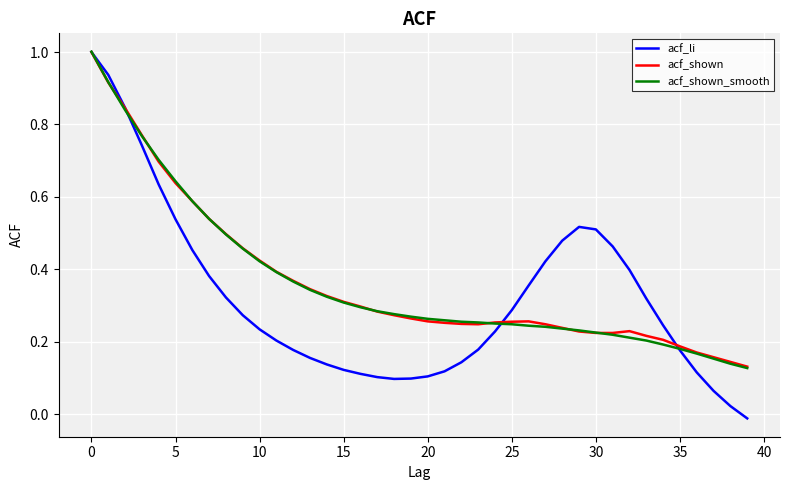

What is the highest value of the acf_li series?

1.0